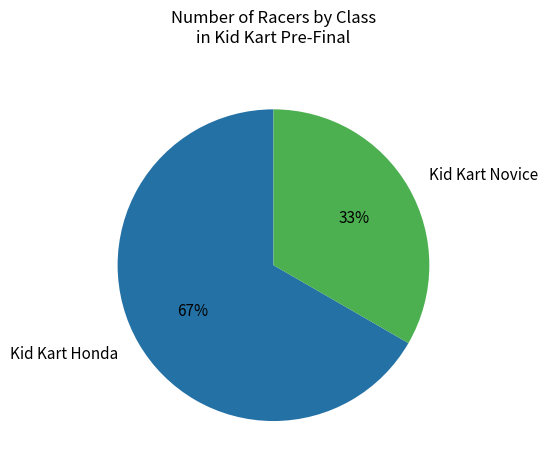

Is it true that Kid Kart Novice is 33% of the pie?

True